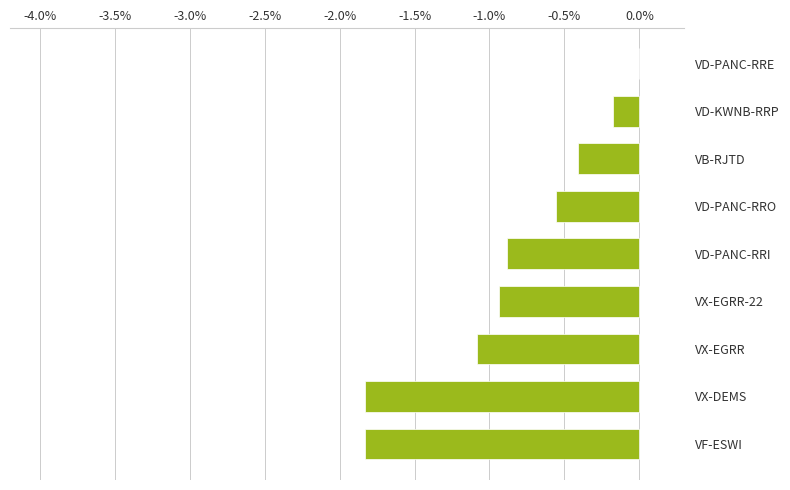

Reading bottom to top, list all the values displayed in this chart.

VF-ESWI=-1.8	VX-DEMS=-1.8	VX-EGRR=-1.1	VX-EGRR-22=-0.9	VD-PANC-RRI=-0.9	VD-PANC-RRO=-0.6	VB-RJTD=-0.4	VD-KWNB-RRP=-0.2	VD-PANC-RRE=0.0